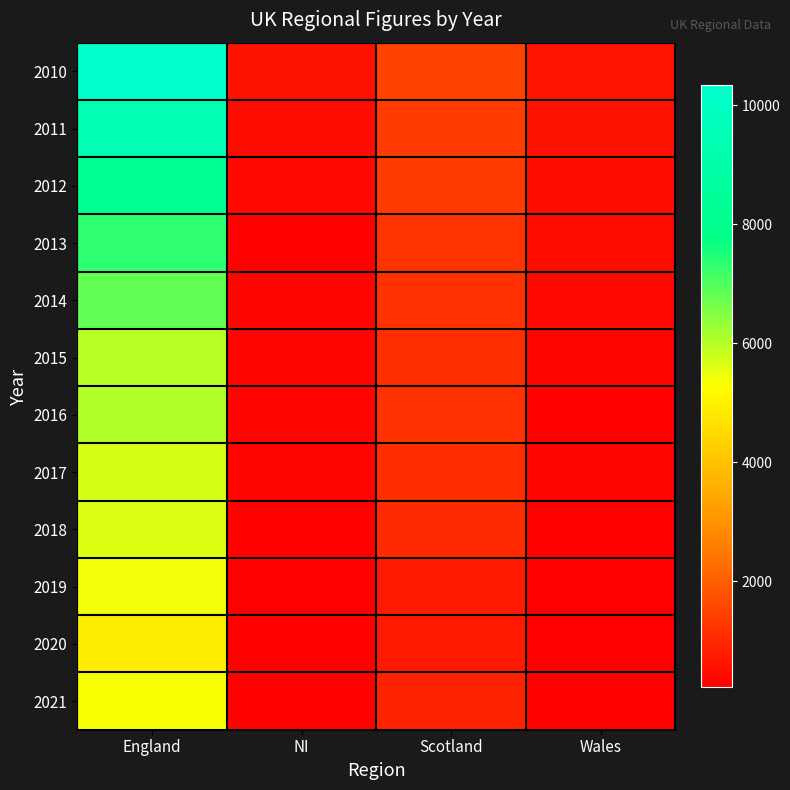

At which category does the chart reach its minimum across all series?

Wales